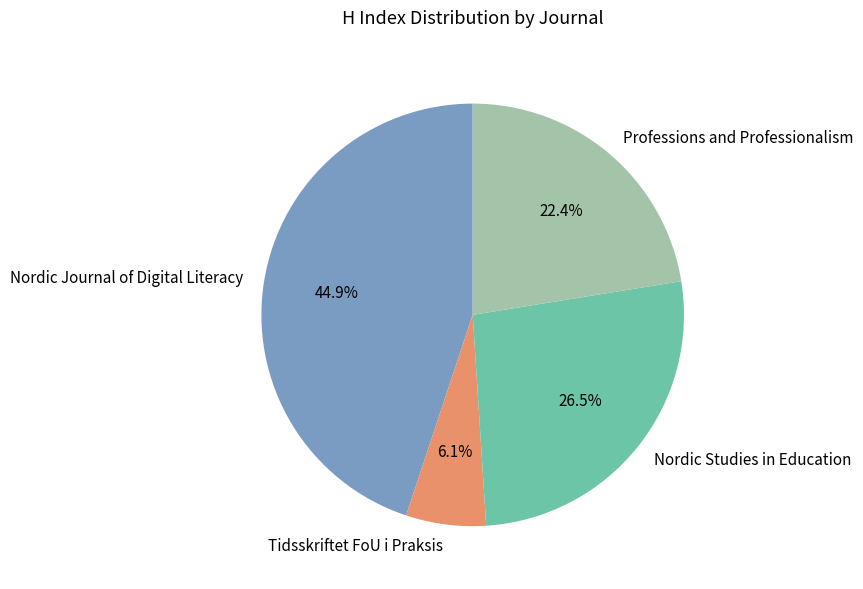

Between Professions and Professionalism and Nordic Studies in Education, which is larger?

Nordic Studies in Education